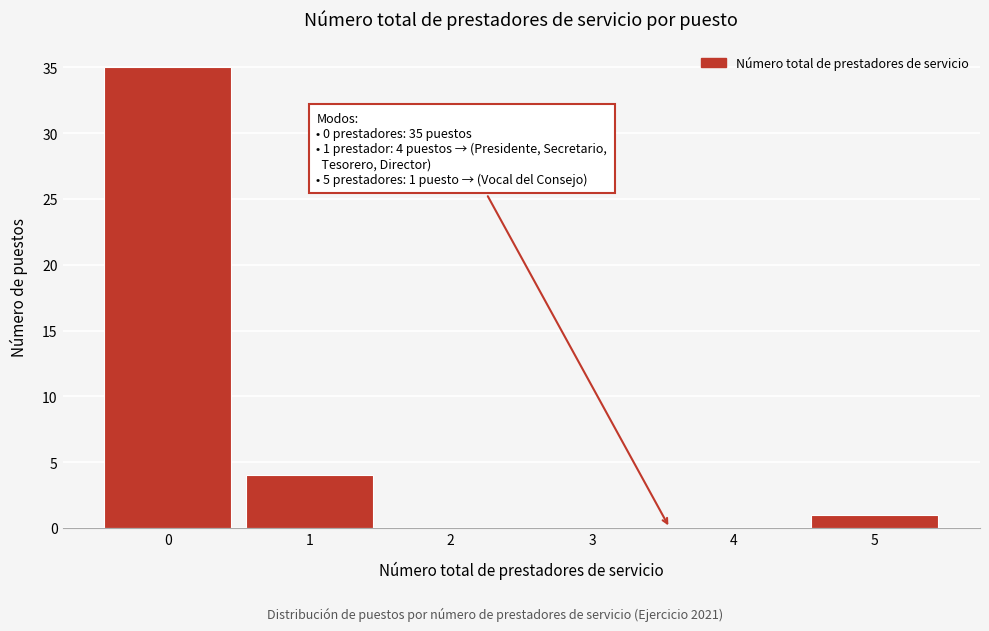

Reading left to right, transcribe all the data shown in this chart.

0=35	1=4	2=0	3=0	4=0	5=1